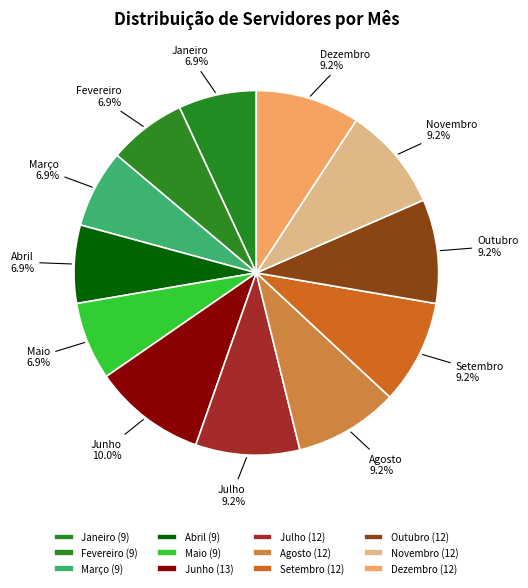

Approximately how many times larger is the value at Agosto compared to Novembro?

1.0